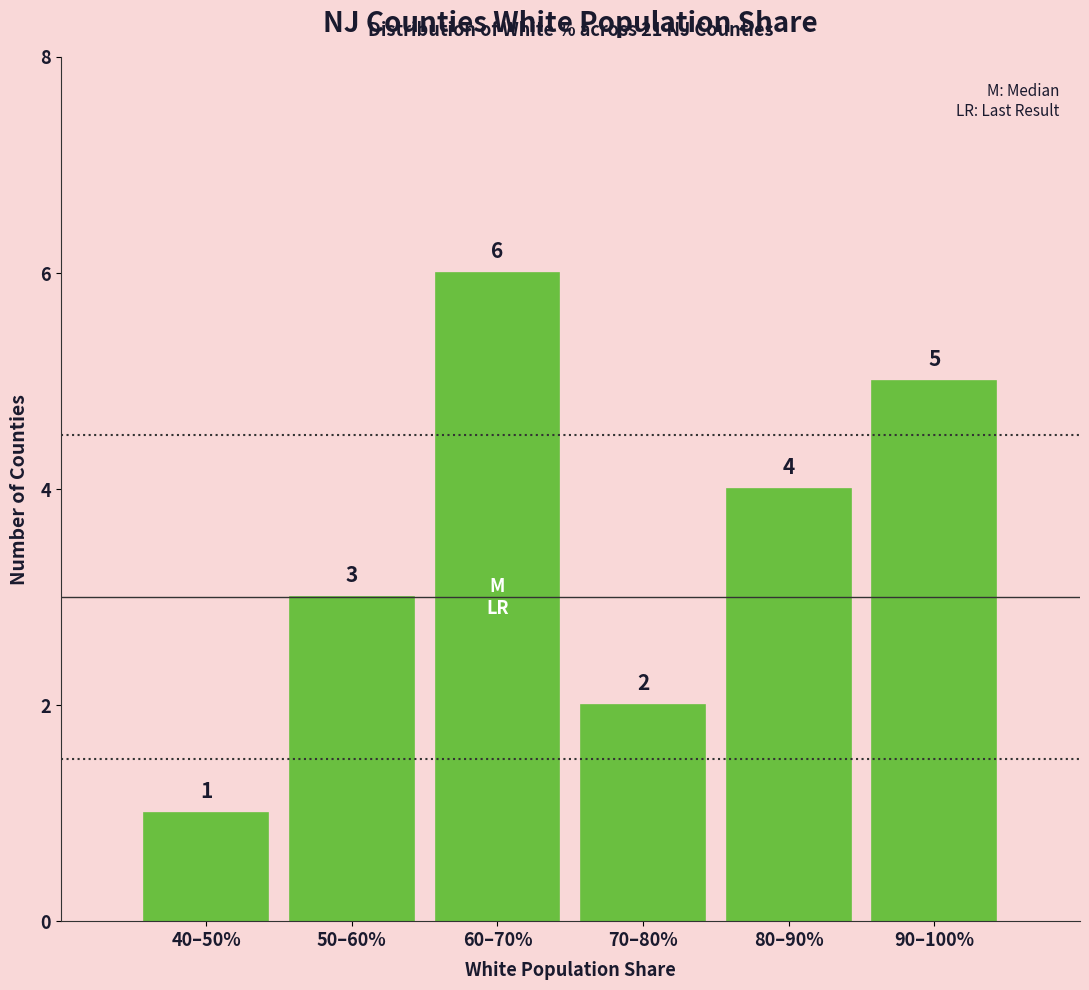

Reading right to left, what are all the values shown in this chart?

5	4	2	6	3	1